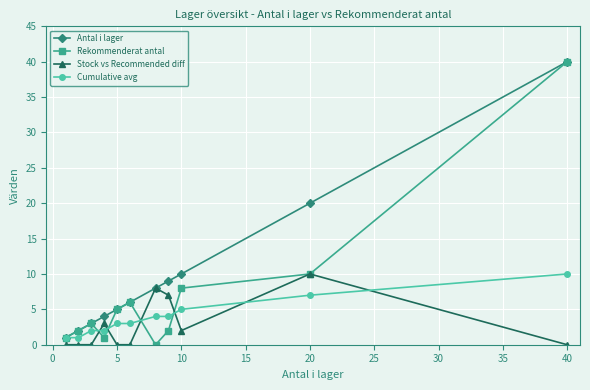

True or false: Antal i lager has more than 0 interior local peaks.

False